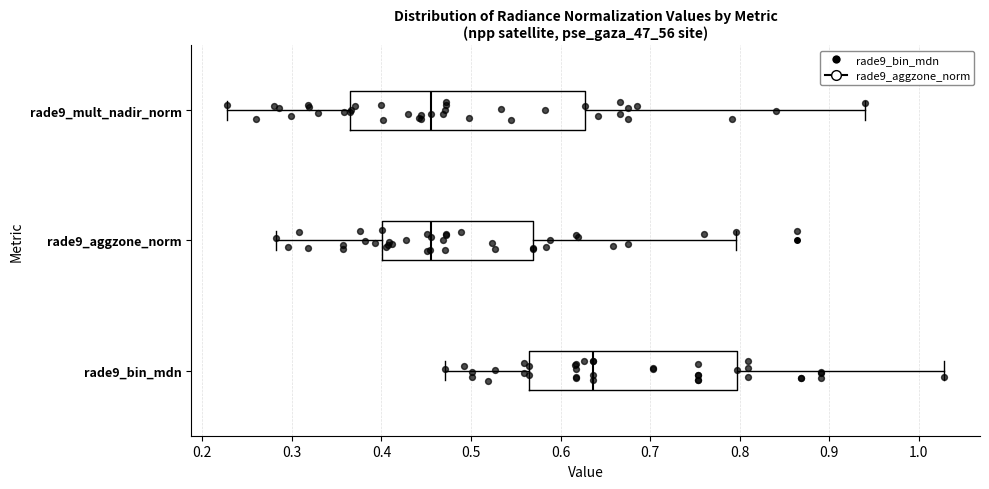

Reading bottom to top, transcribe this box plot: for each box, give where its median line is, the range the box spans, and where its two whiskers end, as read against the x-axis. The values are not printed on the chart, so give them approximately, as read against the axis.

rade9_bin_mdn: median 0.64, box 0.56 to 0.80, whiskers 0.47 to 1.03
rade9_aggzone_norm: median 0.45, box 0.40 to 0.57, whiskers 0.28 to 0.80
rade9_mult_nadir_norm: median 0.45, box 0.36 to 0.63, whiskers 0.23 to 0.94